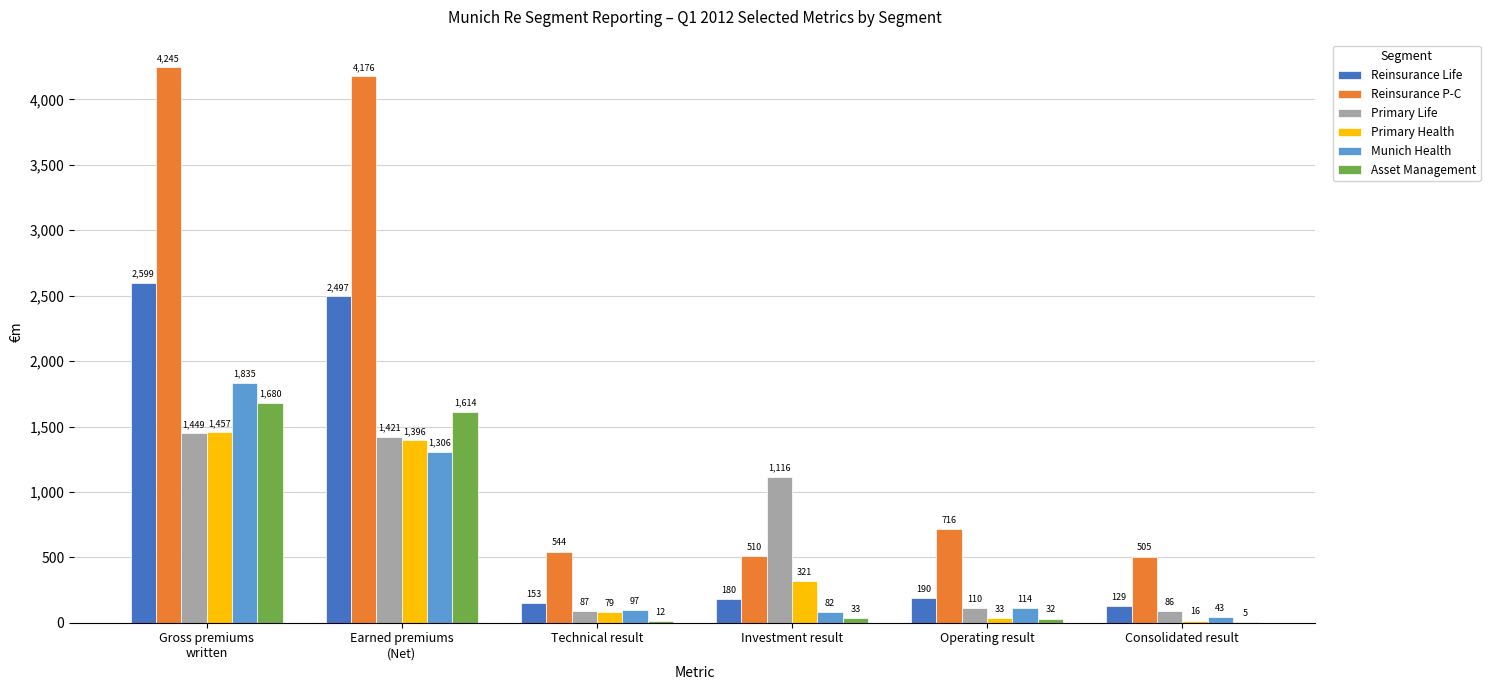

Are the bars horizontal?

No